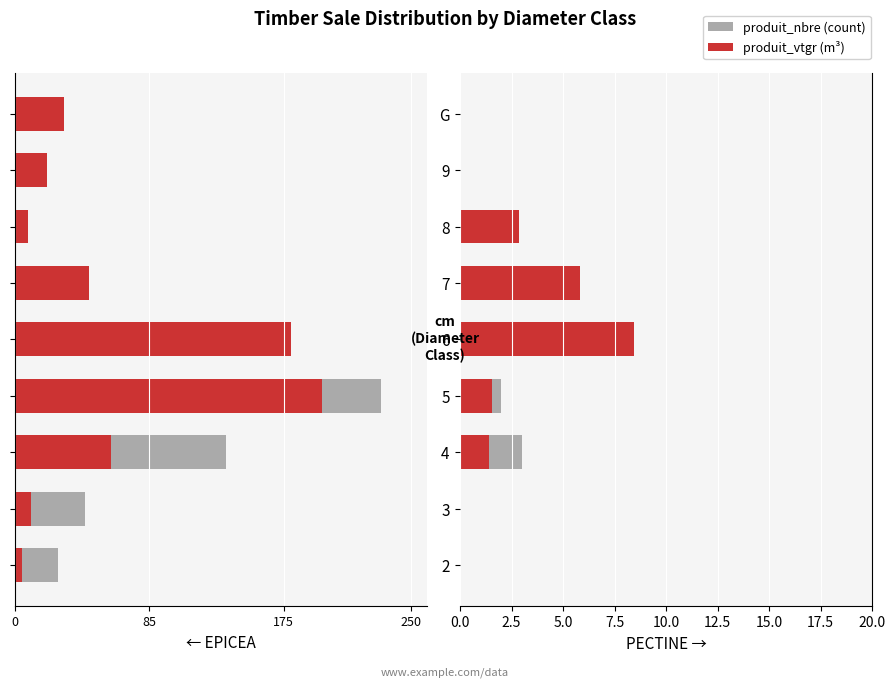

Rank the series by their average value, from highest to lowest.

produit_vtgr, produit_nbre